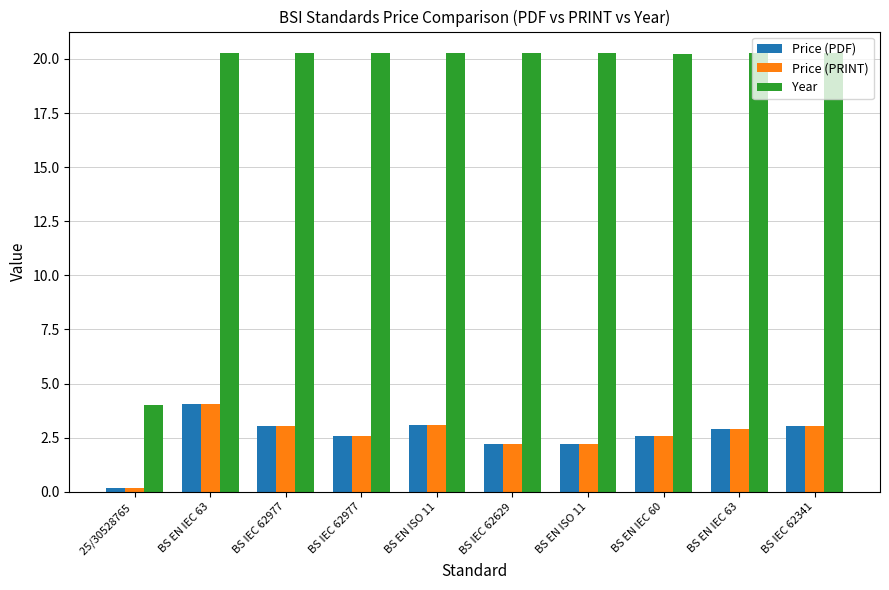

How many categories are shown in the chart?

10